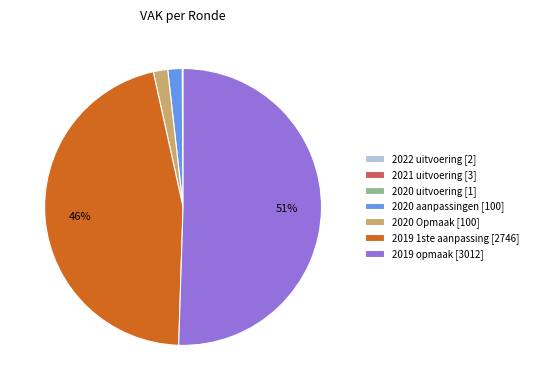

To the nearest percent, what is the difference between the largest and smallest slice percentages?

50%